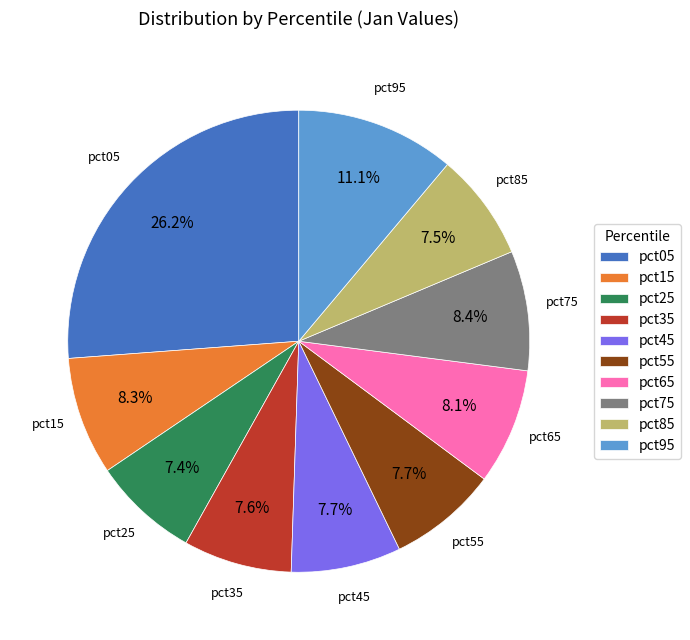

How many slices are in this pie chart?

10